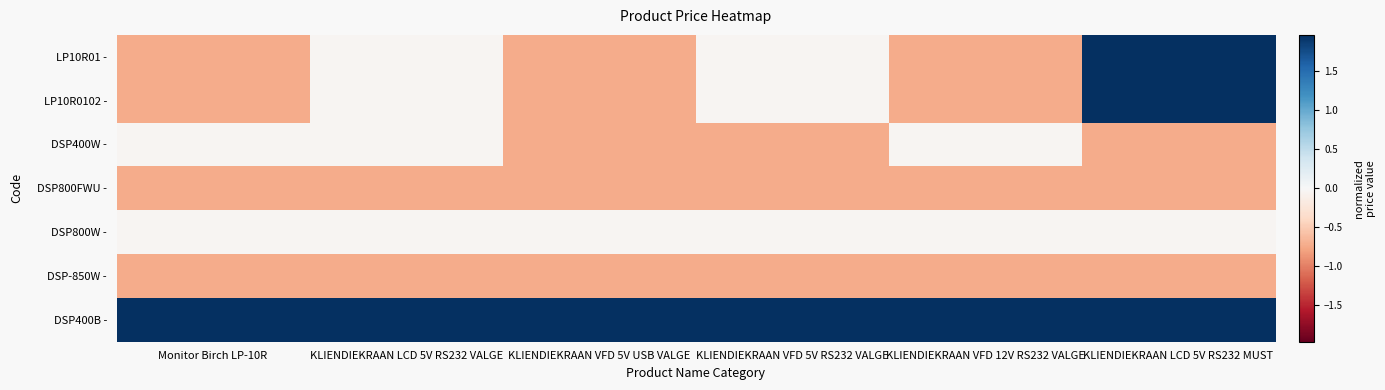

Which has a higher value, KLIENDIEKRAAN VFD 5V USB VALGE or KLIENDIEKRAAN VFD 12V RS232 VALGE?

KLIENDIEKRAAN VFD 5V USB VALGE